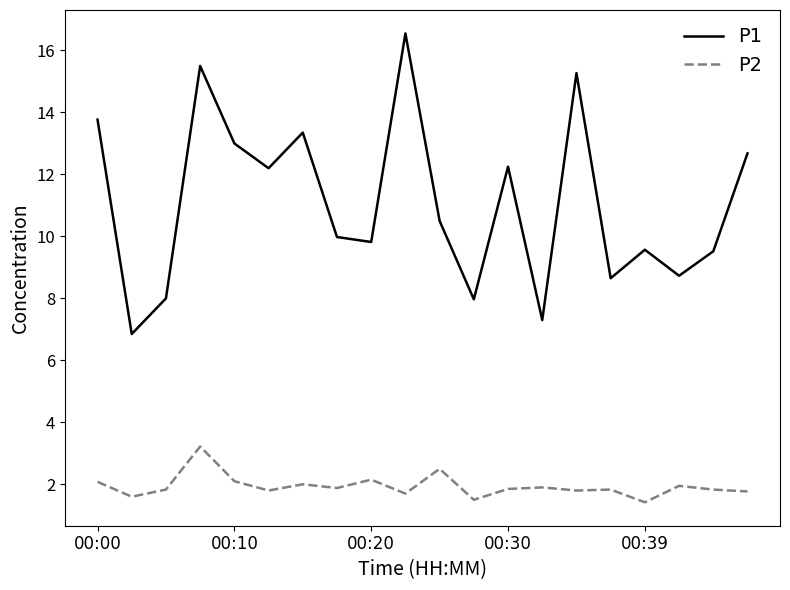

Which series has the largest range (max minus min)?

P1